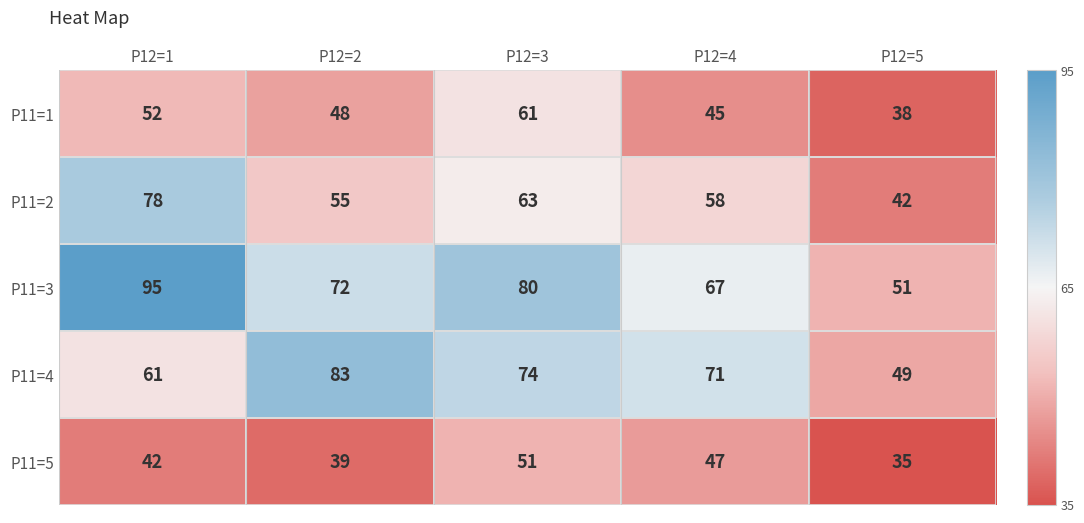

What is the sum of the P11=5 values at P12=4 and P12=1?

89